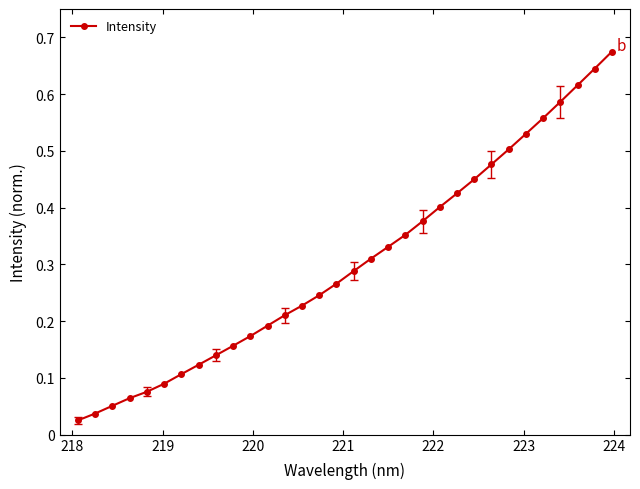

True or false: there are more than 2 points higher than both neighbors.

False